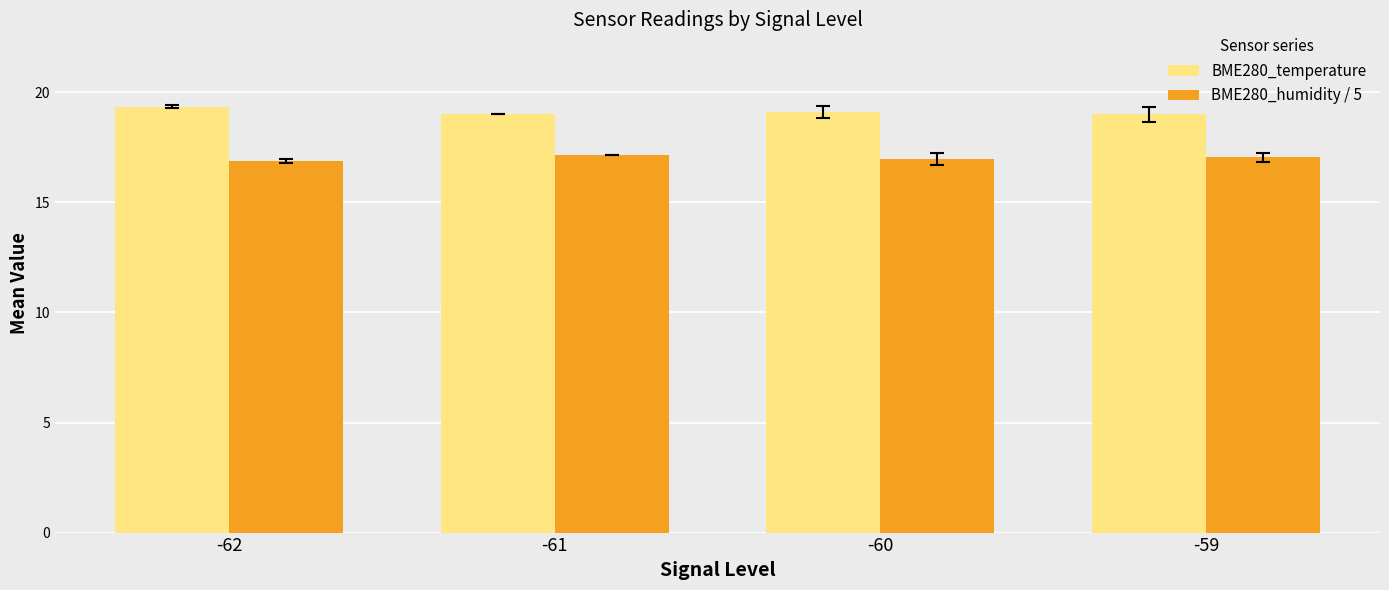

What is the sum of the BME280_temperature values at -61 and -60?

38.1